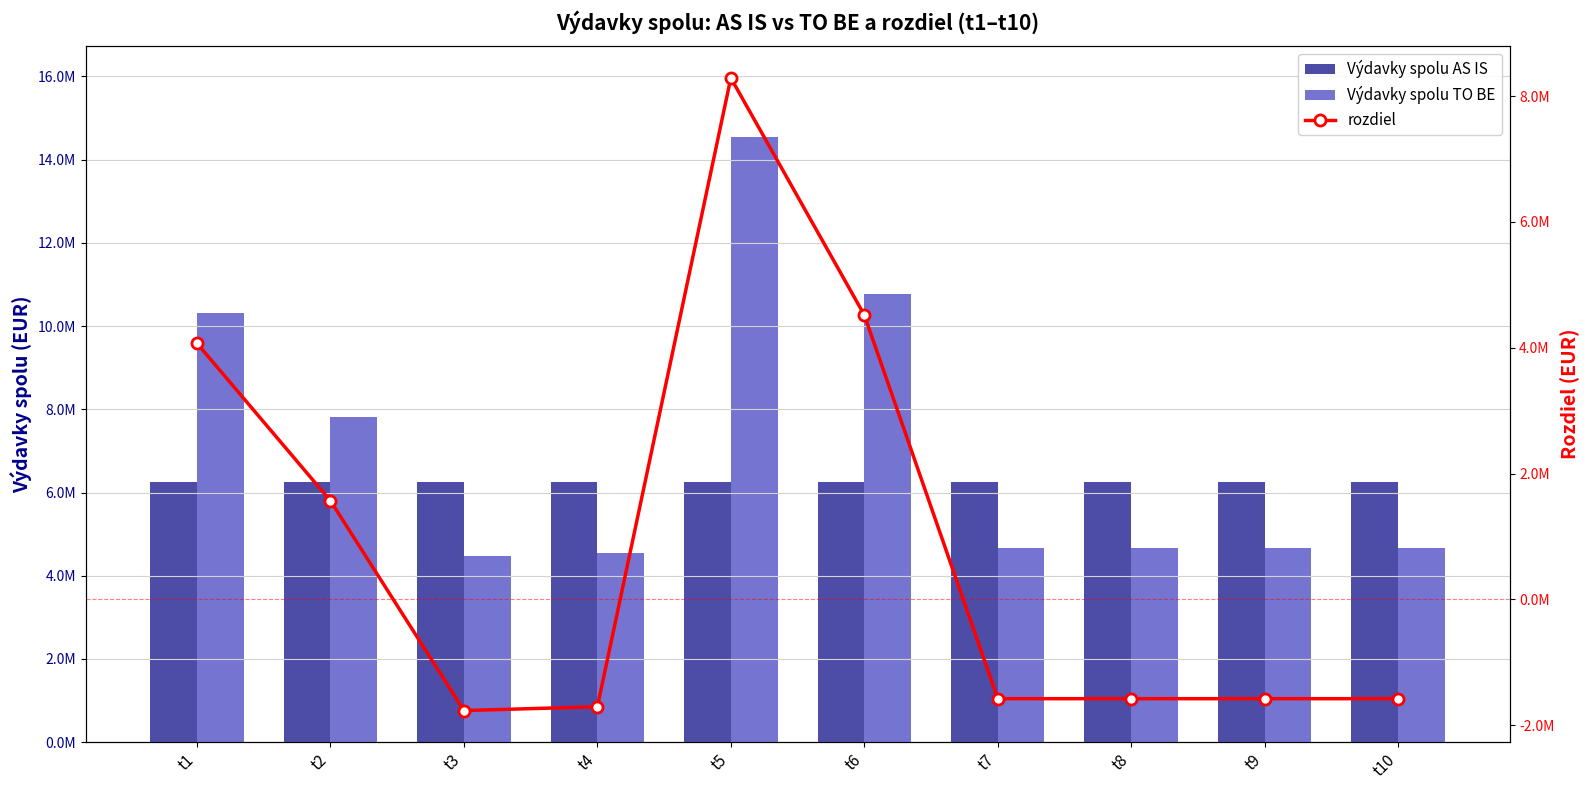

What is the difference between the highest and lowest values at t9?

7831990.4